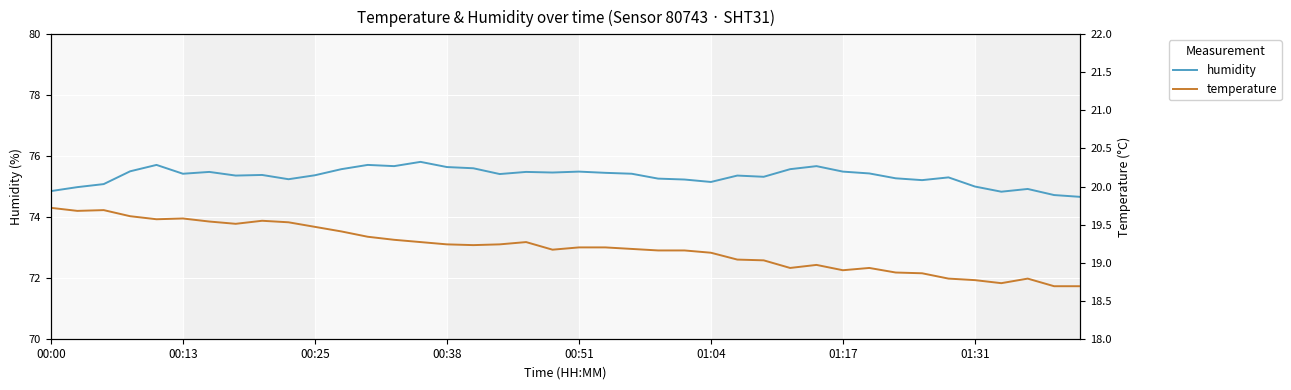

What is the maximum value for temperature?

19.7